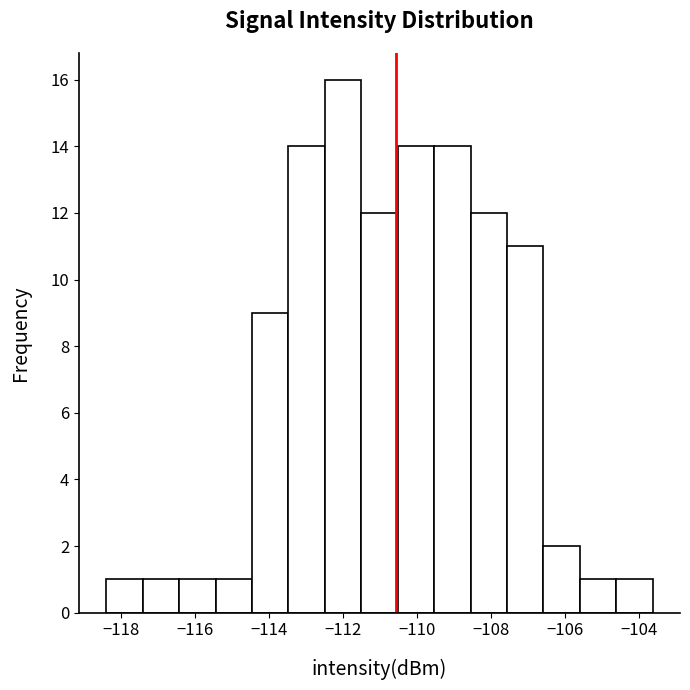

Reading left to right, transcribe this chart: for each bar, give the range it covers on the x-axis and its height. Neither the bar edges nor the heights are printed on the chart, so give them approximately, as read against the axes.

-118.4 to -117.4: 1
-117.4 to -116.4: 1
-116.4 to -115.4: 1
-115.4 to -114.4: 1
-114.4 to -113.4: 9
-113.4 to -112.4: 14
-112.4 to -111.4: 16
-111.4 to -110.6: 12
-110.6 to -109.6: 14
-109.6 to -108.6: 14
-108.6 to -107.6: 12
-107.6 to -106.6: 11
-106.6 to -105.6: 2
-105.6 to -104.6: 1
-104.6 to -103.6: 1